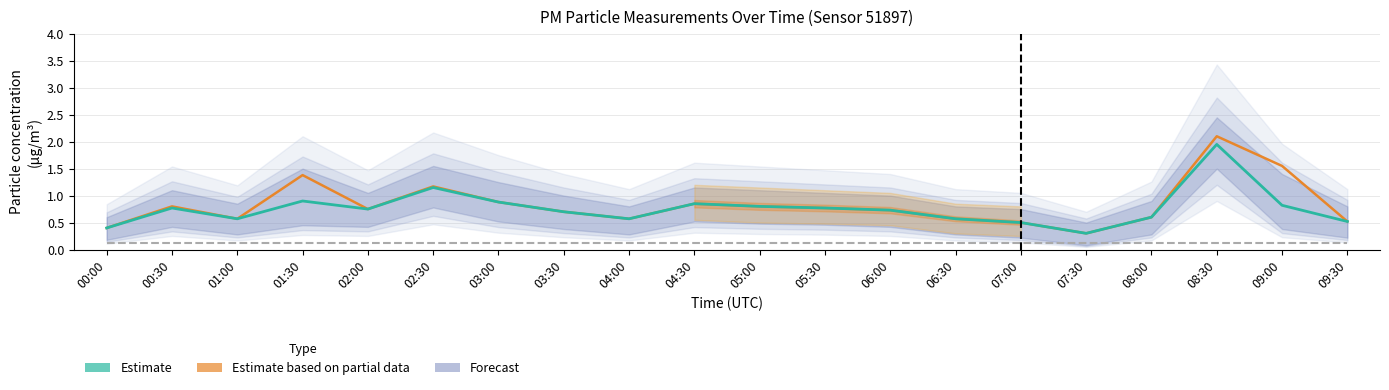

What is the smallest value displayed?

0.3